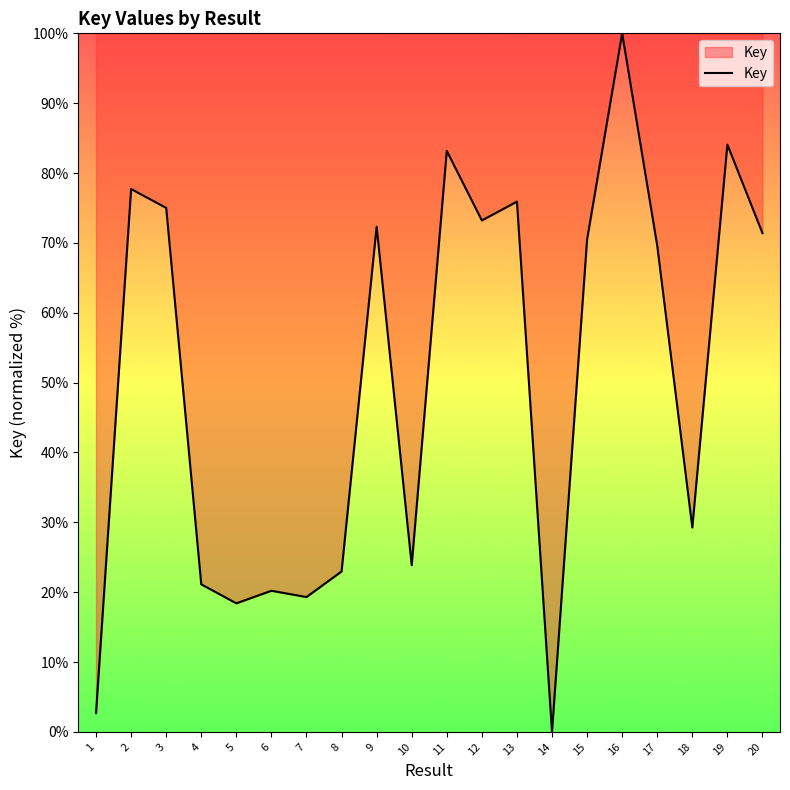

Reading left to right, transcribe all the data shown in this chart.

1=2.7	2=77.7	3=75.0	4=21.1	5=18.4	6=20.2	7=19.3	8=23.0	9=72.3	10=23.9	11=83.2	12=73.2	13=75.9	14=0.0	15=70.5	16=100.0	17=69.6	18=29.3	19=84.1	20=71.4